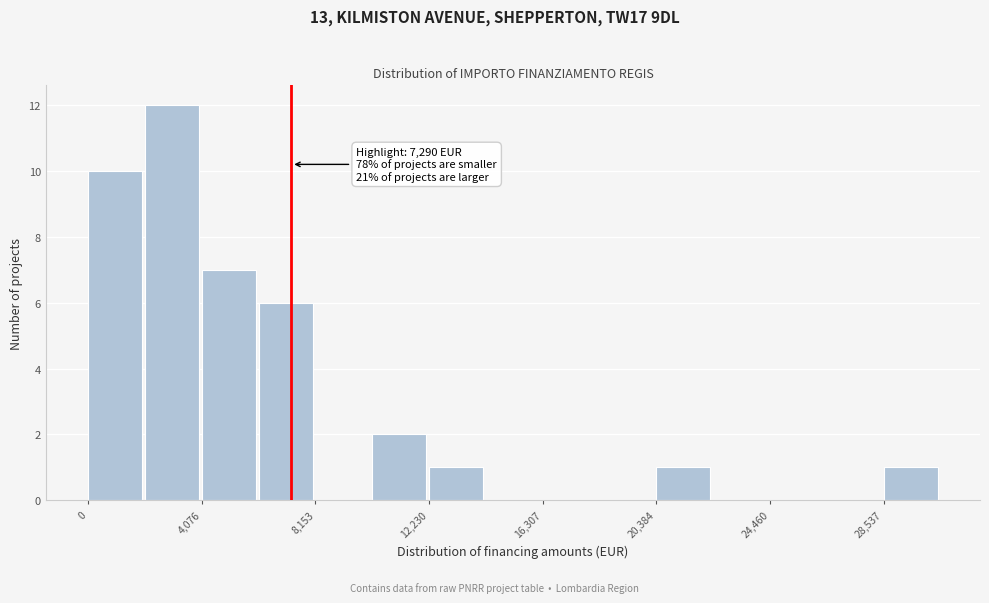

Over which range of the x-axis is the bar tallest?

2000 to 4000